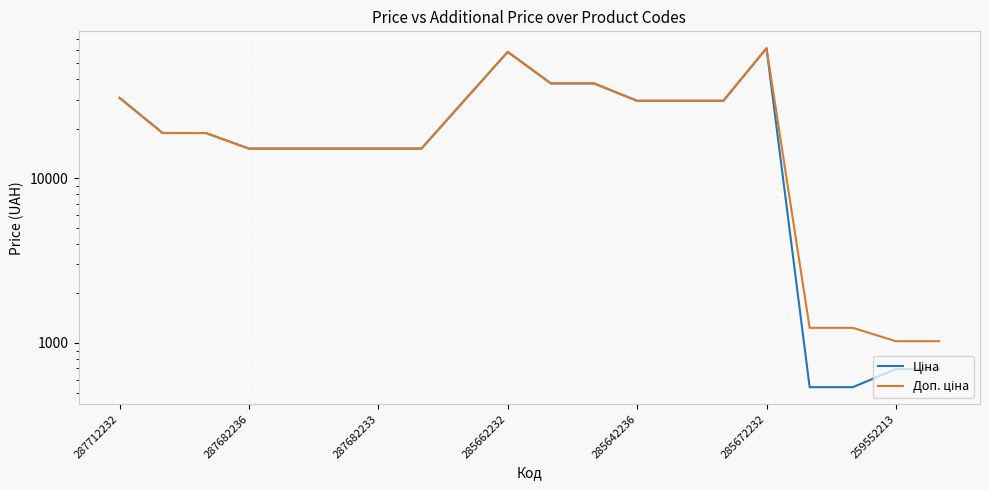

Reading left to right, list all the values displayed in this chart.

Ціна: 30717.1	18796.8	18796.8	15120.0	15120.0	15120.0	15120.0	15120.0	29747.2	58426.5	37593.6	37593.6	29491.5	29491.5	29491.5	61434.3	539.0	539.0	693.7	693.7
Доп. ціна: 30717.1	18796.8	18796.8	15120.0	15120.0	15120.0	15120.0	15120.0	29747.2	58426.5	37593.6	37593.6	29491.5	29491.5	29491.5	61434.3	1235.4	1235.4	1024.6	1024.6